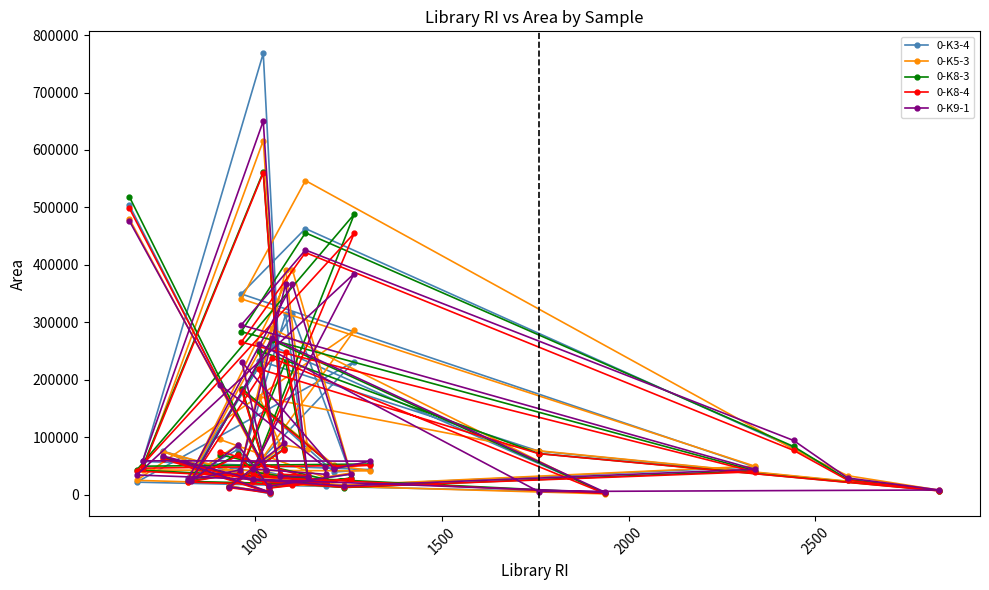

What is the maximum value shown in the chart?

768261